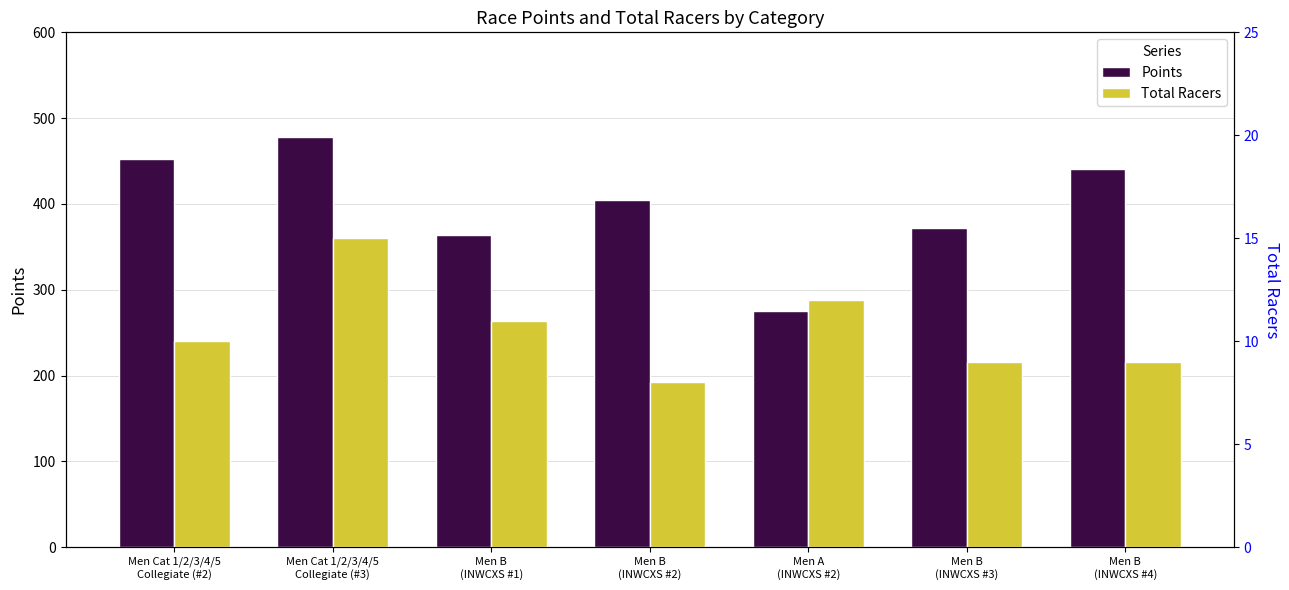

The Total Racers series shows 25.9 at Men Cat 1/2/3/4/5
Collegiate (#3). True or false?

False